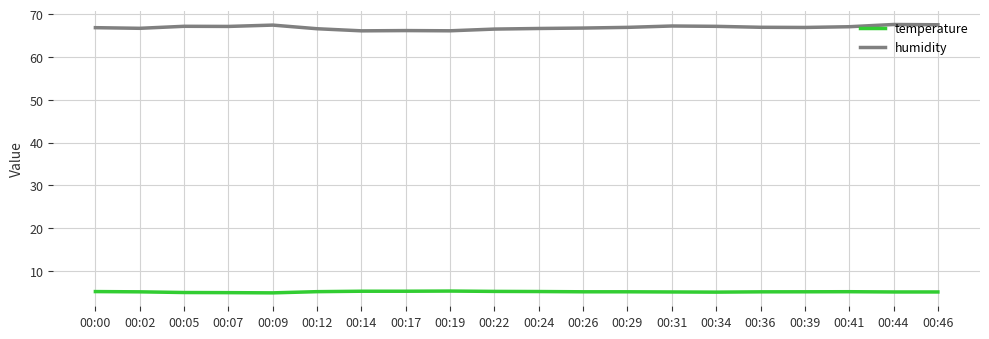

True or false: humidity has a value of 115.1 at 00:02.

False